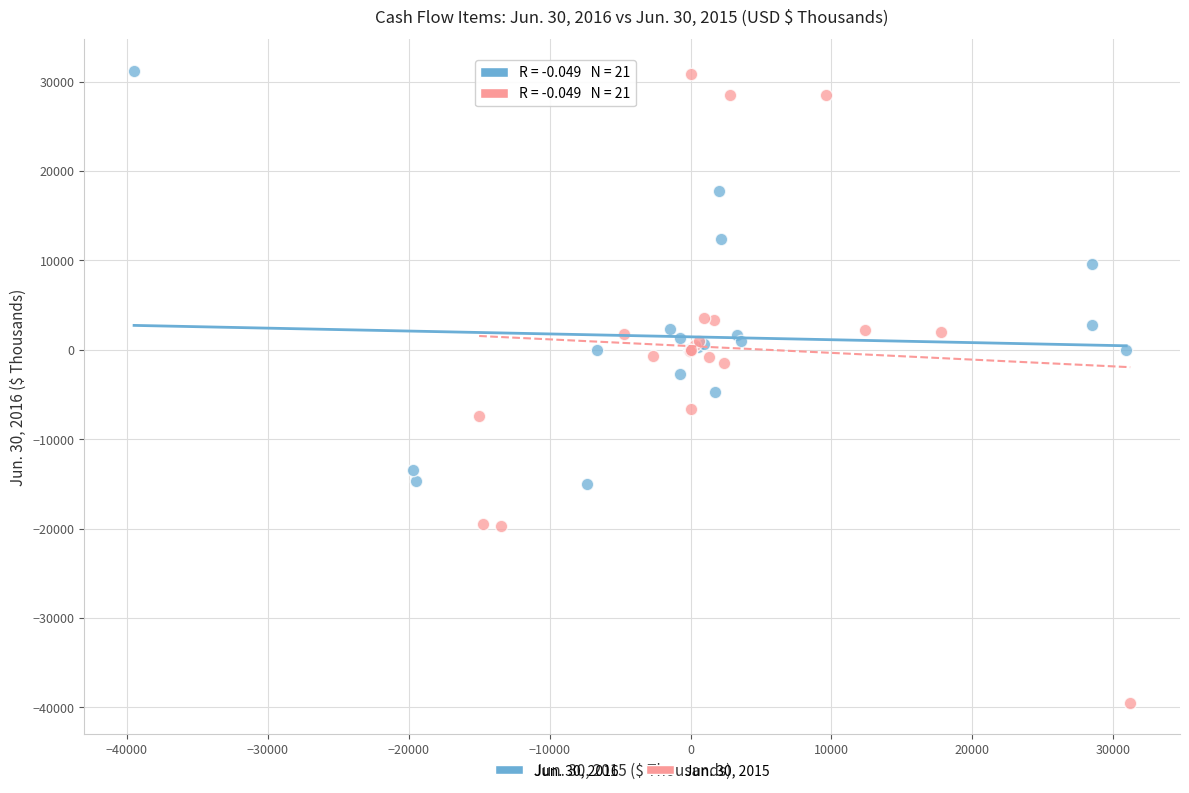

Which series has the largest Y range (max minus min)?

Jun. 30, 2015